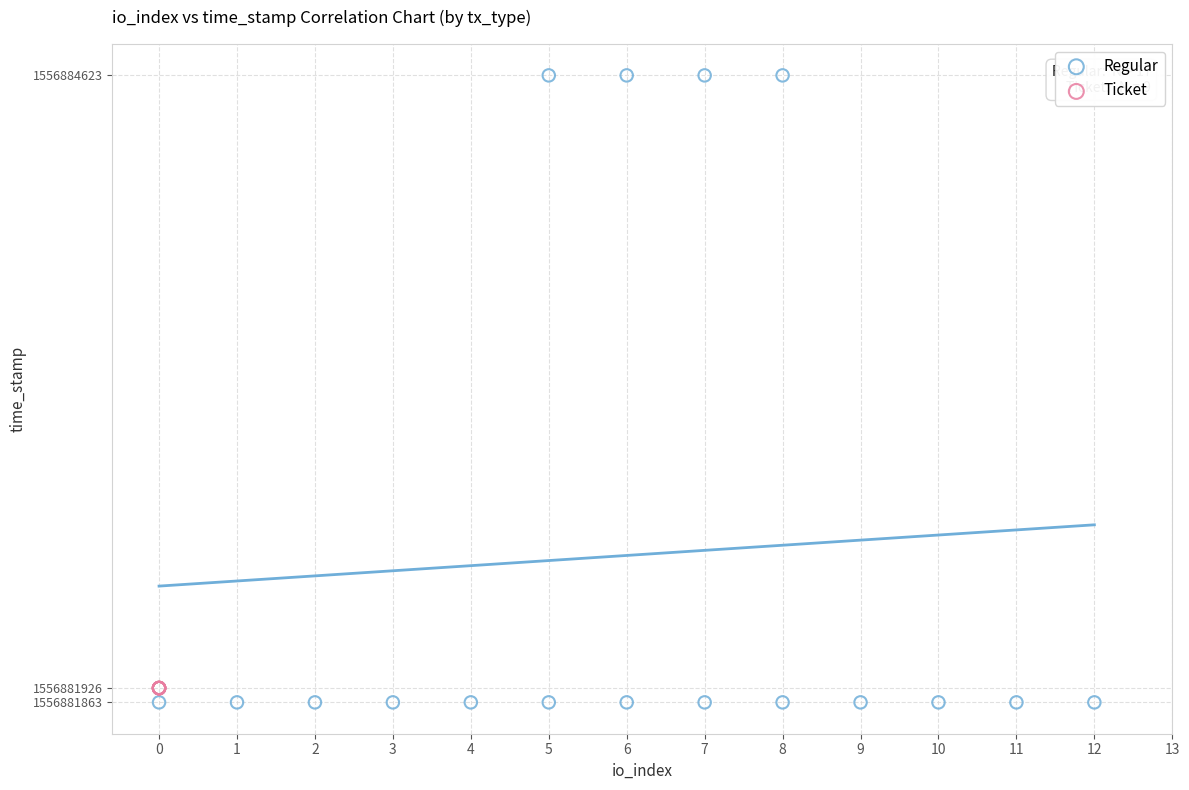

Which series contains the highest Y value?

Regular